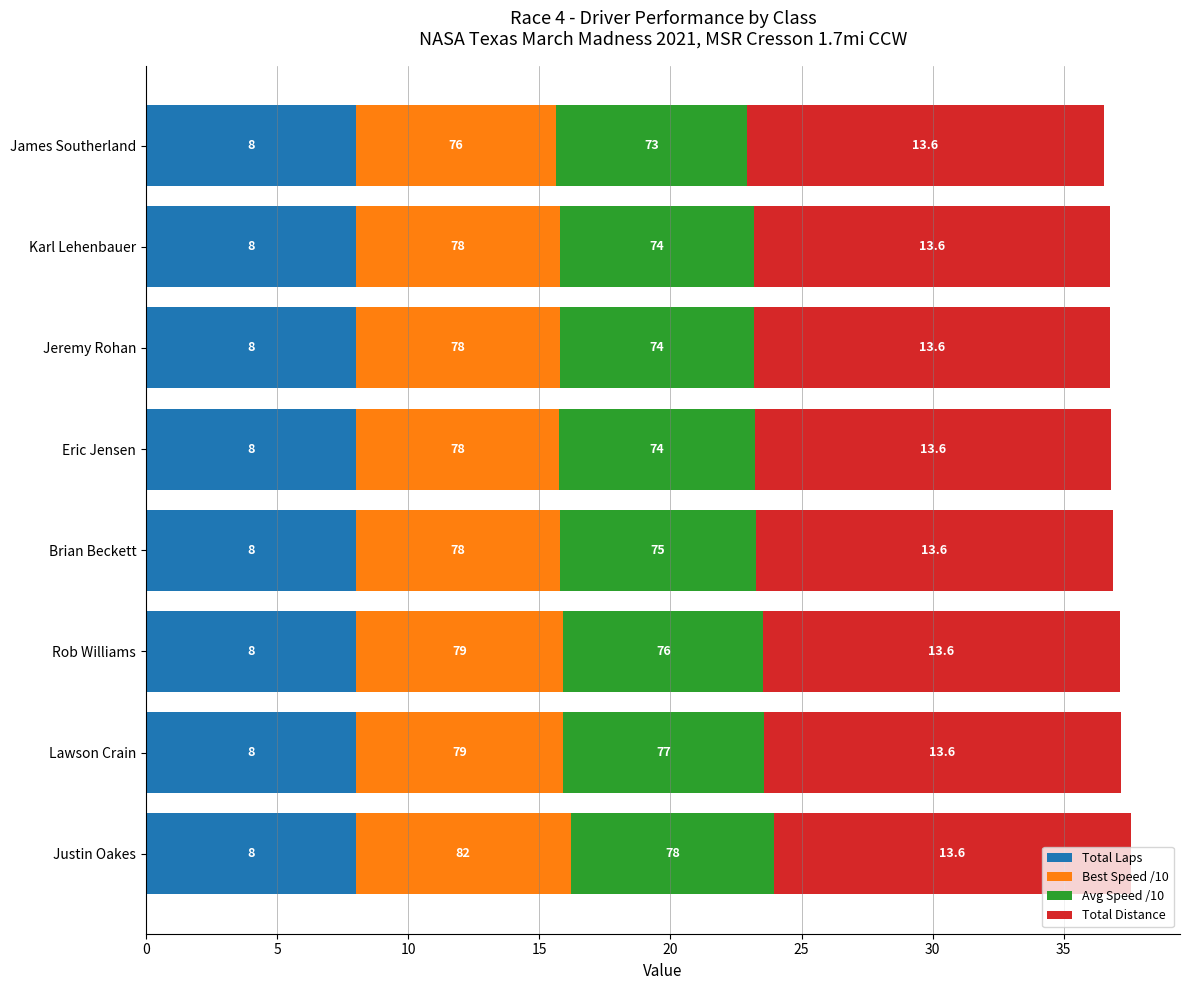

What is the highest value of the Total Laps series?

8.0